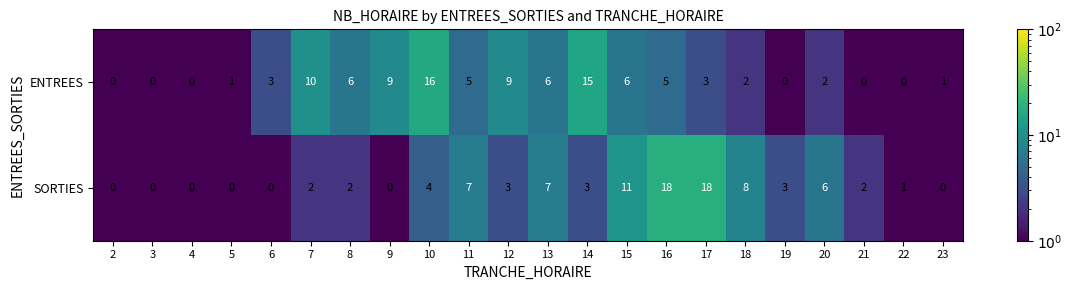

Where does the SORTIES series first go above 3?

10